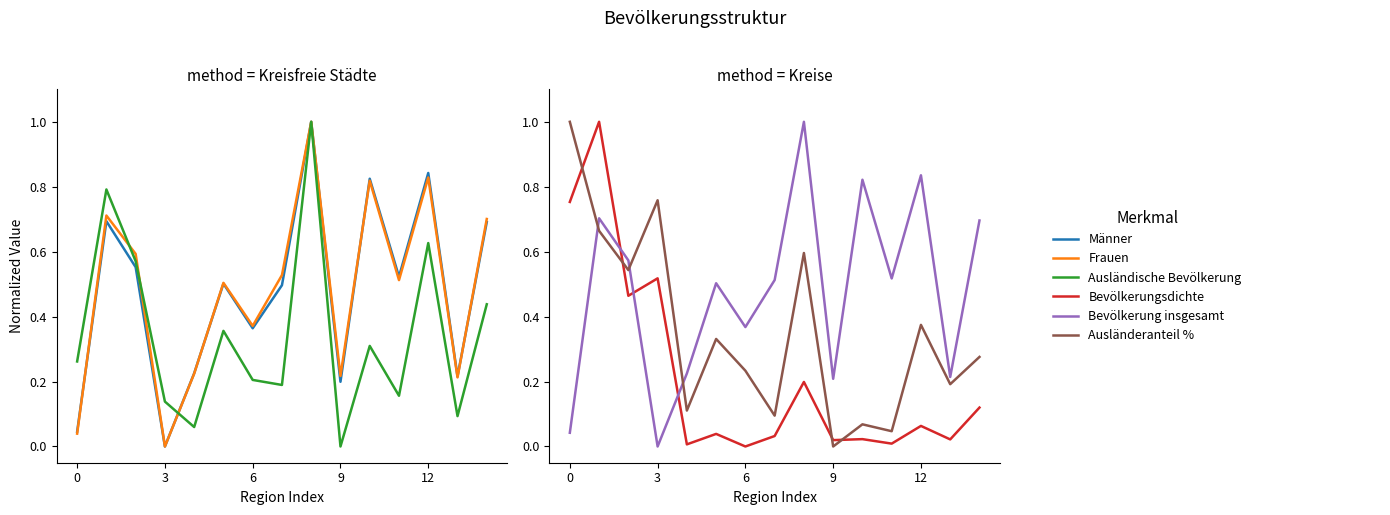

True or false: Ausländische Bevölkerung has more than 1 points higher than both neighbors.

True